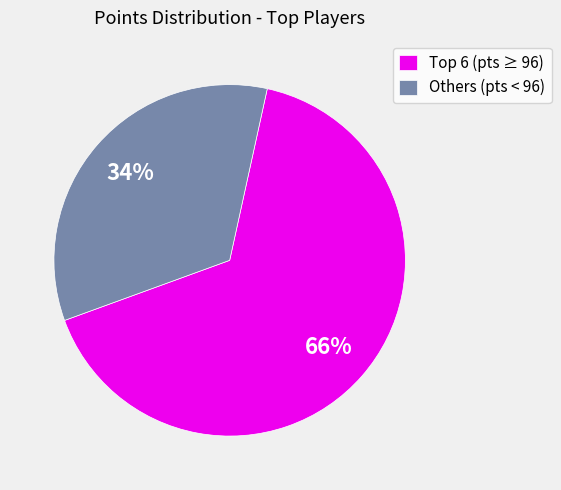

To the nearest percent, what portion does Others (pts < 96) represent?

34%